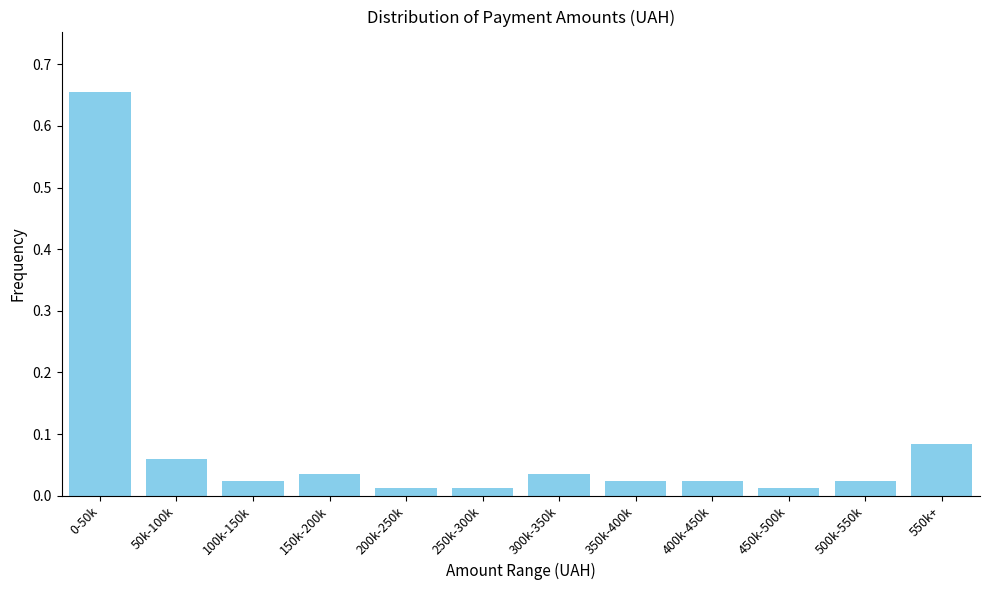

What is the label of the 12th bar from the left?

550k+